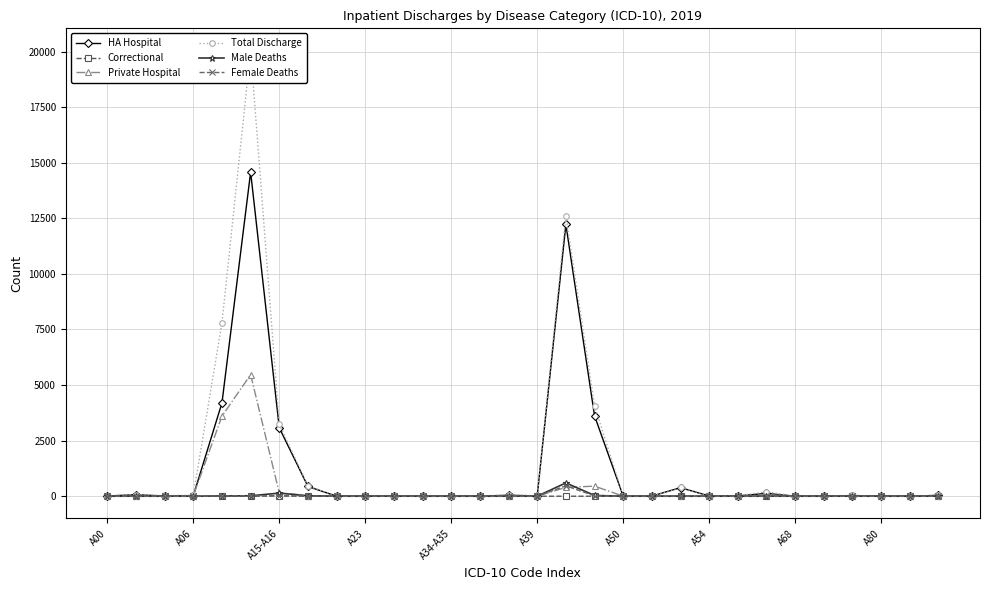

True or false: Private Hospital has more than 1 points higher than both neighbors.

True